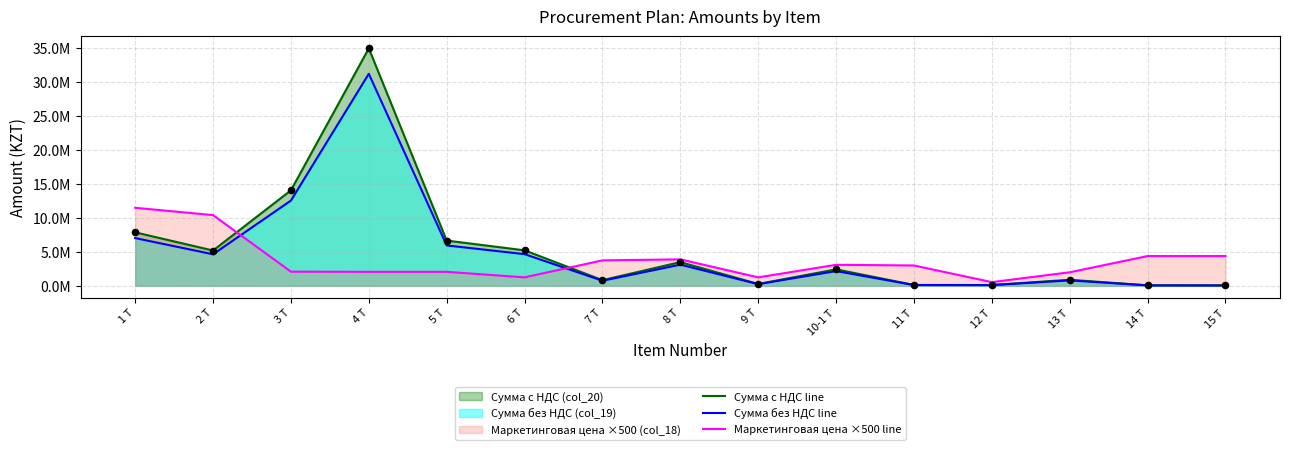

Which series has the widest spread of Y values?

Сумма с НДС line